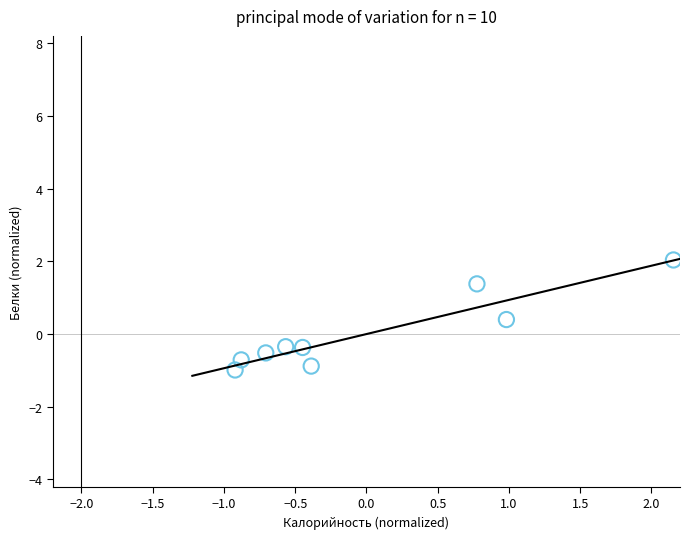

What is the range of Y values (max minus min)?

3.0